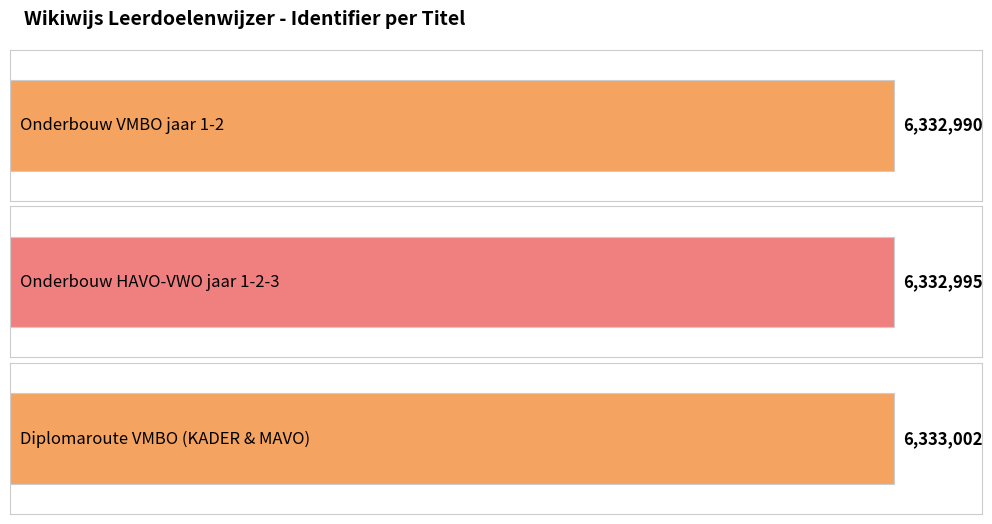

True or false: the data shows 6332995 at Onderbouw HAVO-VWO jaar 1-2-3.

True